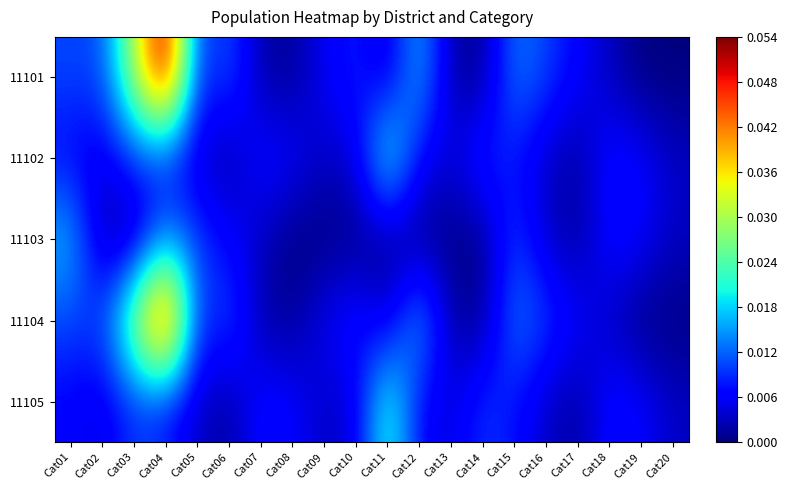

Reading left to right, what are all the values shown in this chart?

11101: Cat01=0.0	Cat02=0.0	Cat03=0.0	Cat04=0.1	Cat05=0.0	Cat06=0.0	Cat07=0.0	Cat08=0.0	Cat09=0.0	Cat10=0.0	Cat11=0.0	Cat12=0.0	Cat13=0.0	Cat14=0.0	Cat15=0.0	Cat16=0.0	Cat17=0.0	Cat18=0.0	Cat19=0.0	Cat20=0.0
11102: Cat01=0.0	Cat02=0.0	Cat03=0.0	Cat04=0.0	Cat05=0.0	Cat06=0.0	Cat07=0.0	Cat08=0.0	Cat09=0.0	Cat10=0.0	Cat11=0.0	Cat12=0.0	Cat13=0.0	Cat14=0.0	Cat15=0.0	Cat16=0.0	Cat17=0.0	Cat18=0.0	Cat19=0.0	Cat20=0.0
11103: Cat01=0.0	Cat02=0.0	Cat03=0.0	Cat04=0.0	Cat05=0.0	Cat06=0.0	Cat07=0.0	Cat08=0.0	Cat09=0.0	Cat10=0.0	Cat11=0.0	Cat12=0.0	Cat13=0.0	Cat14=0.0	Cat15=0.0	Cat16=0.0	Cat17=0.0	Cat18=0.0	Cat19=0.0	Cat20=0.0
11104: Cat01=0.0	Cat02=0.0	Cat03=0.0	Cat04=0.1	Cat05=0.0	Cat06=0.0	Cat07=0.0	Cat08=0.0	Cat09=0.0	Cat10=0.0	Cat11=0.0	Cat12=0.0	Cat13=0.0	Cat14=0.0	Cat15=0.0	Cat16=0.0	Cat17=0.0	Cat18=0.0	Cat19=0.0	Cat20=0.0
11105: Cat01=0.0	Cat02=0.0	Cat03=0.0	Cat04=0.0	Cat05=0.0	Cat06=0.0	Cat07=0.0	Cat08=0.0	Cat09=0.0	Cat10=0.0	Cat11=0.0	Cat12=0.0	Cat13=0.0	Cat14=0.0	Cat15=0.0	Cat16=0.0	Cat17=0.0	Cat18=0.0	Cat19=0.0	Cat20=0.0